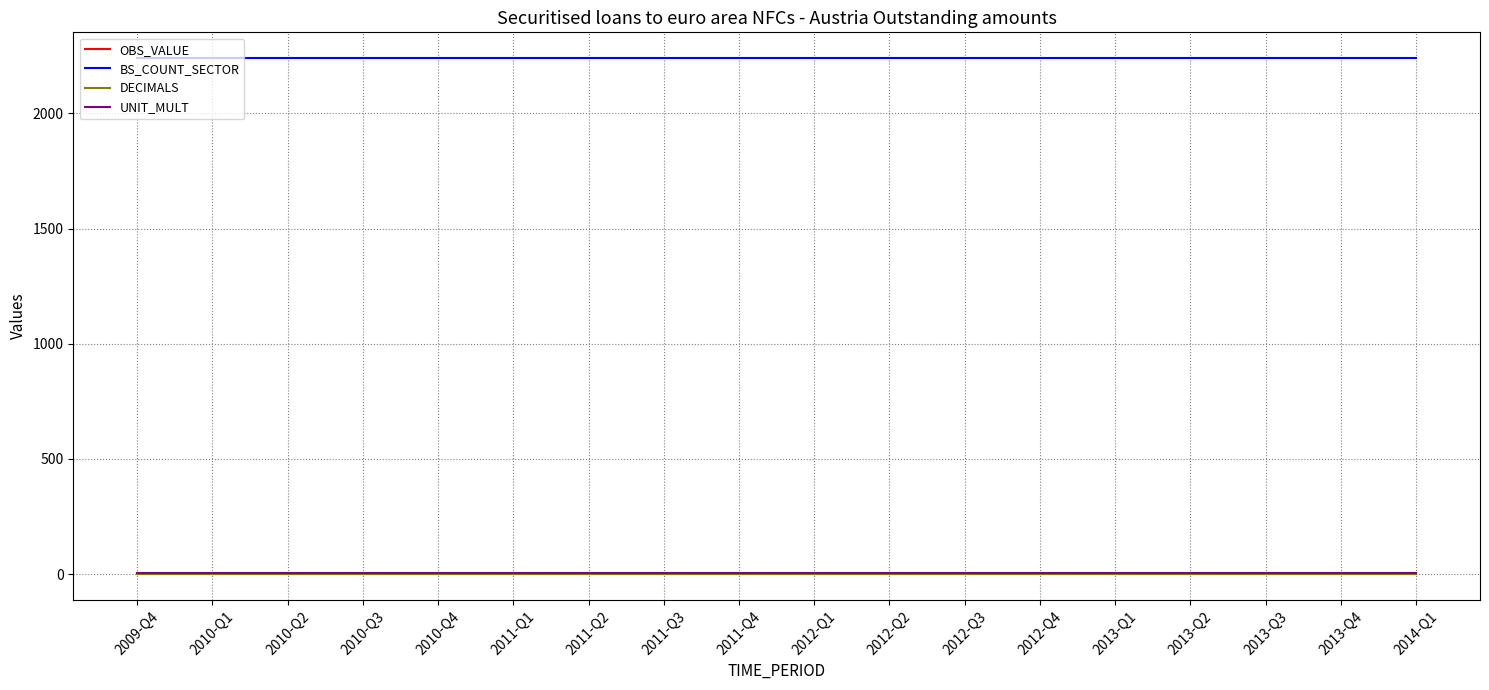

List the labels in order of OBS_VALUE value, largest first.

2009-Q4, 2010-Q1, 2010-Q2, 2010-Q3, 2010-Q4, 2011-Q1, 2011-Q2, 2011-Q3, 2011-Q4, 2012-Q1, 2012-Q2, 2012-Q3, 2012-Q4, 2013-Q1, 2013-Q2, 2013-Q3, 2013-Q4, 2014-Q1